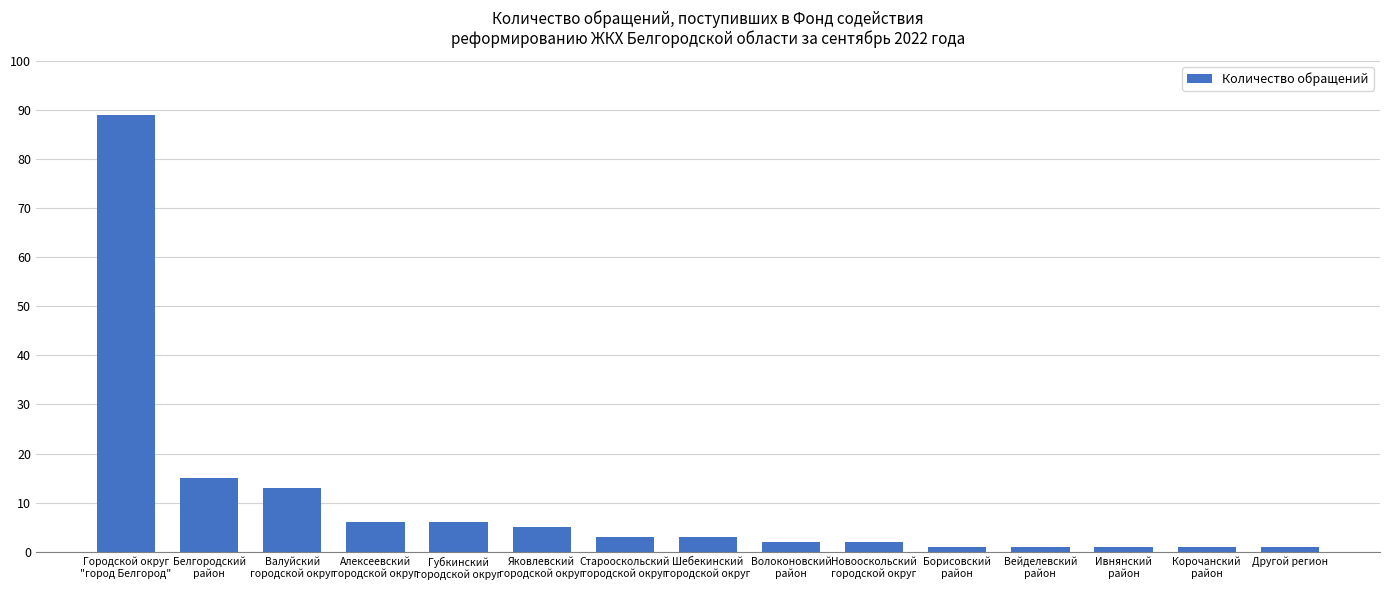

Are the bars grouped side by side (vs. stacked)?

No